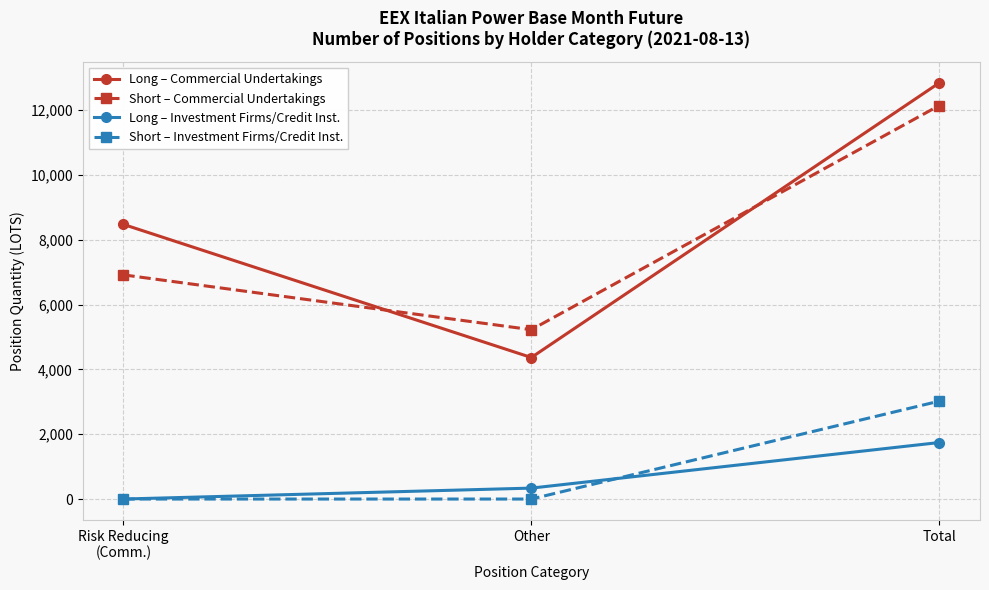

Which category has the highest value in the Long – Commercial Undertakings series?

Total